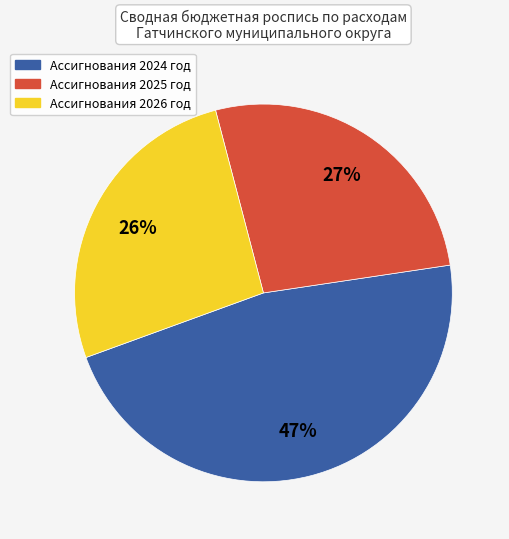

How many segments does this pie chart have?

3